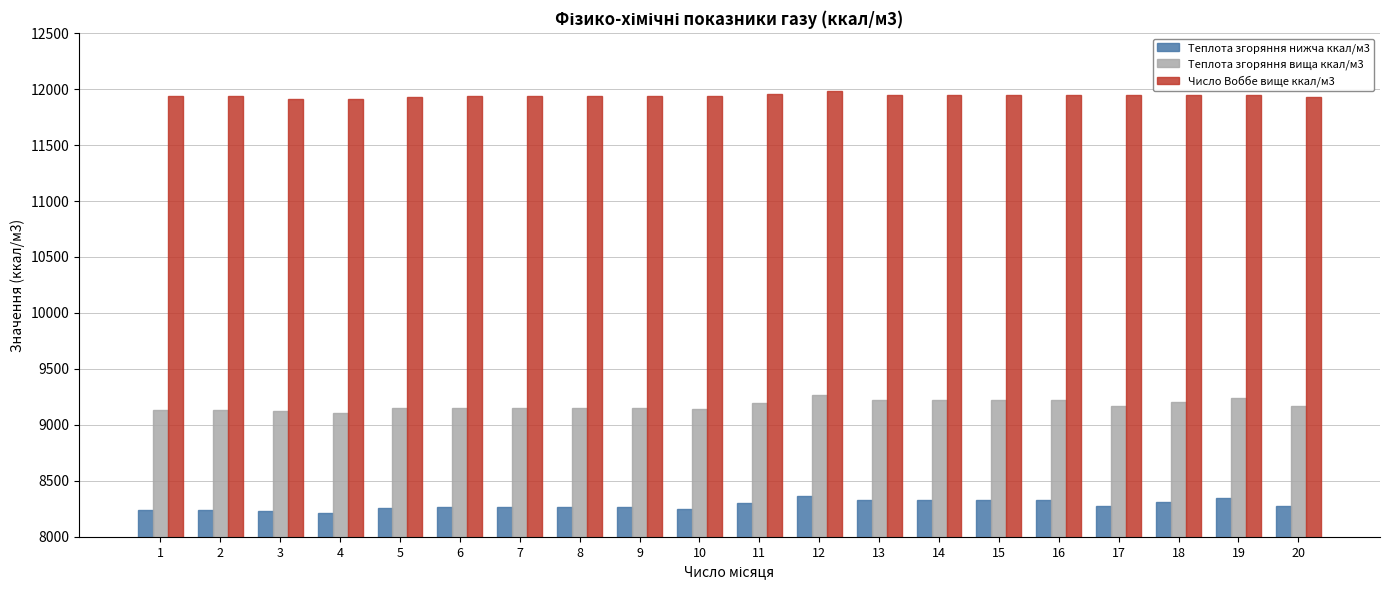

The value of Теплота згоряння нижча ккал/м3 at 8 is 8261.7. True or false?

True